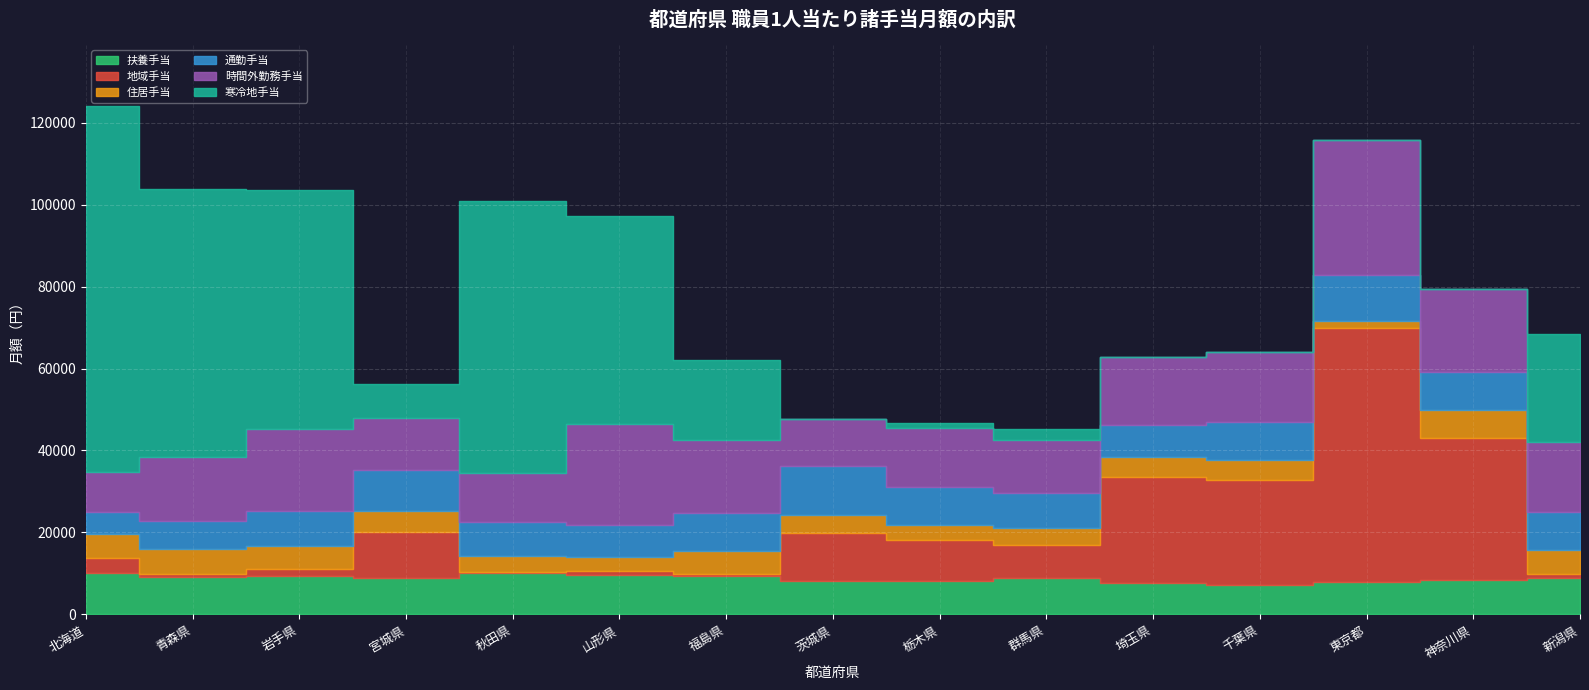

At which label is 地域手当 closest to 31069?

神奈川県